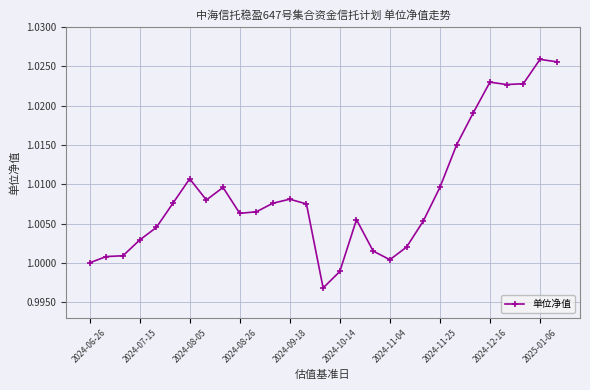

The value at 2024-07-15 is 0.3. True or false?

False